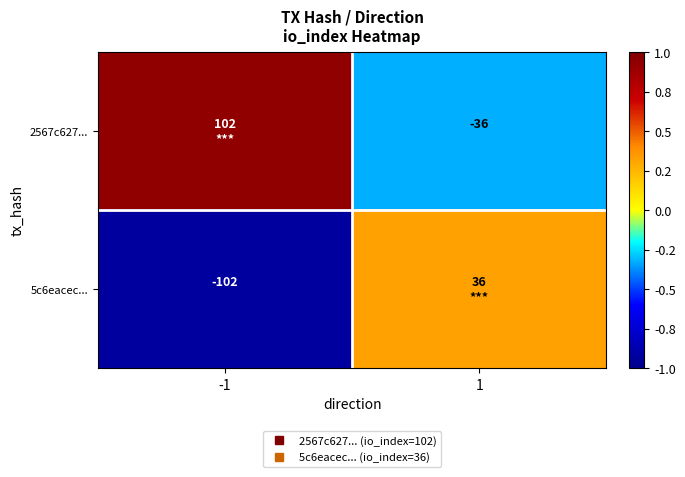

How many values in 2567c627... are above zero?

1